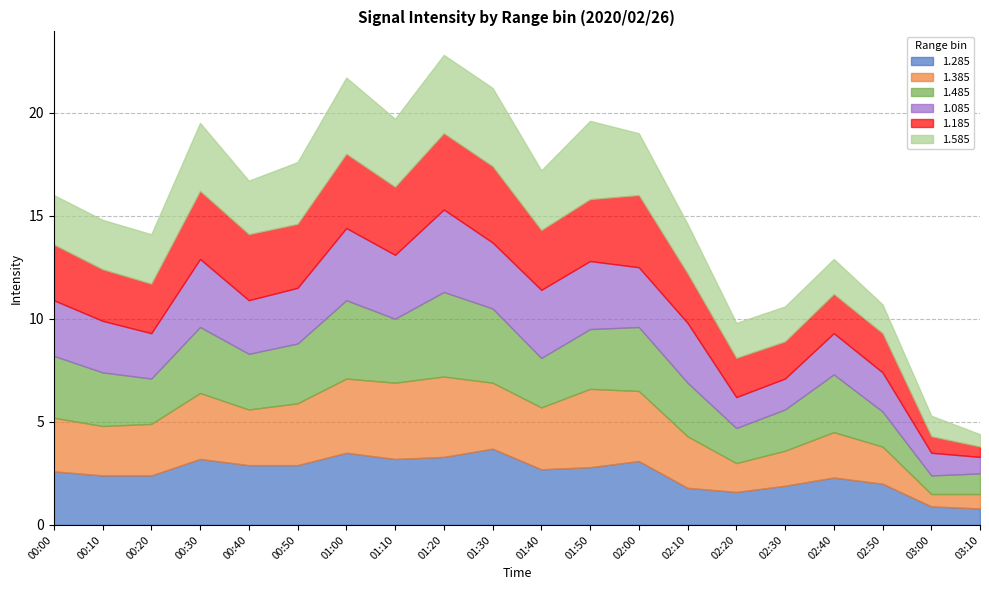

The value of 1.585 at 02:50 is 0.3. True or false?

False